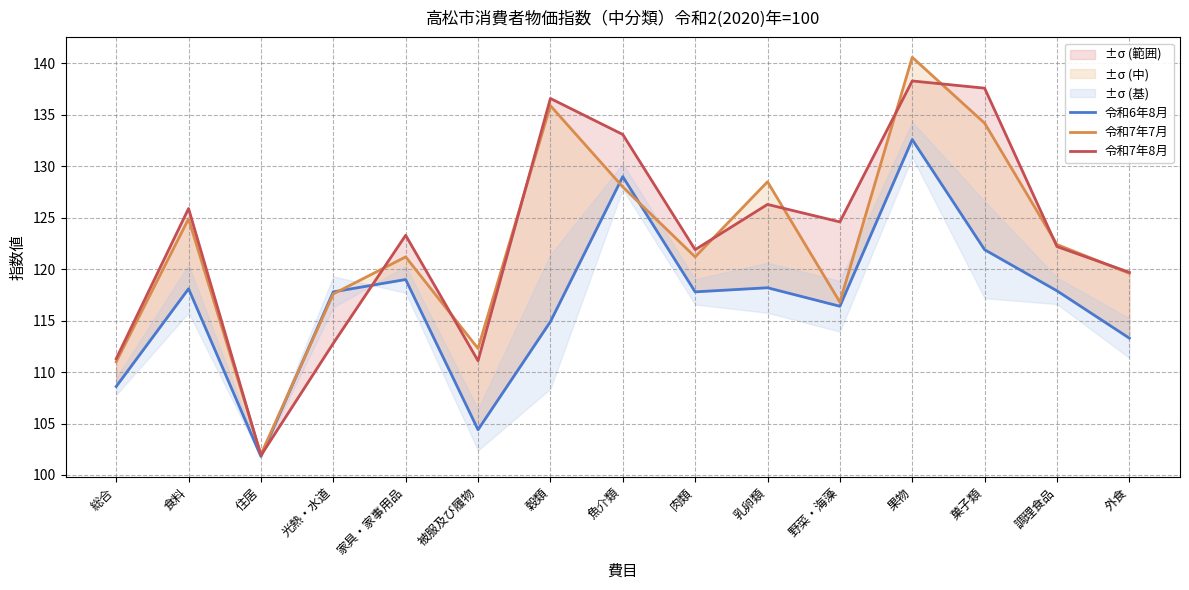

Which series has the largest range (max minus min)?

令和7年7月